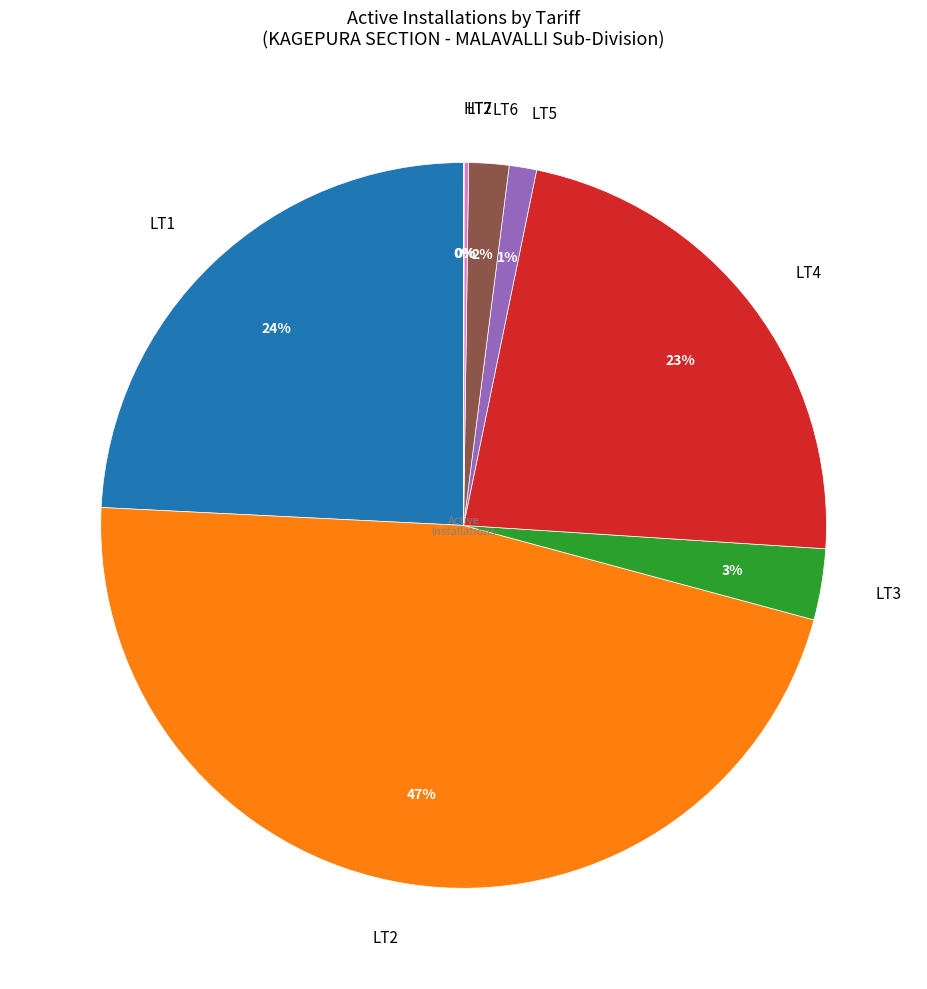

Is it true that LT1 is 24% of the pie?

True